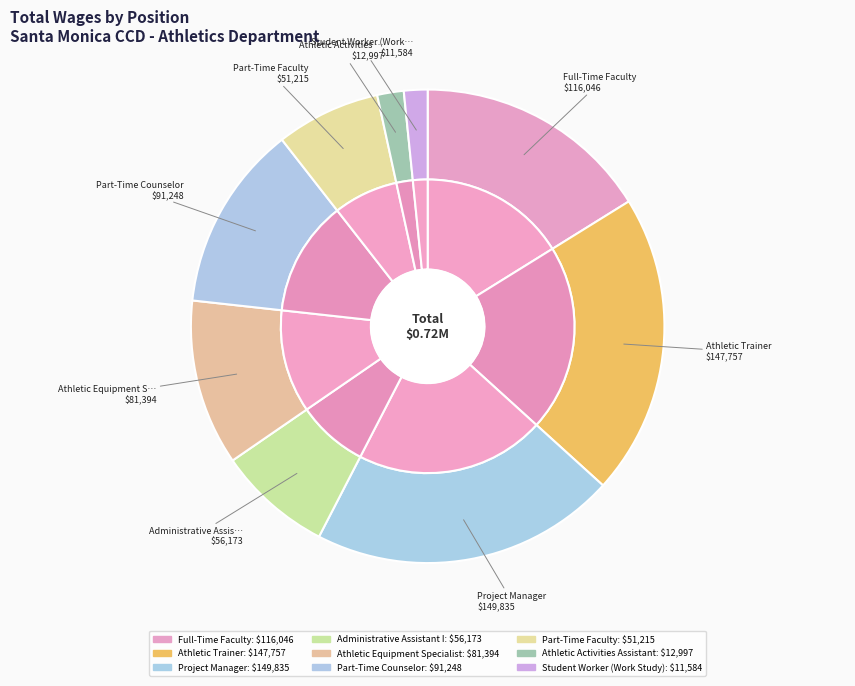

Does Athletic Activities Assistant account for over 50% of the chart?

No